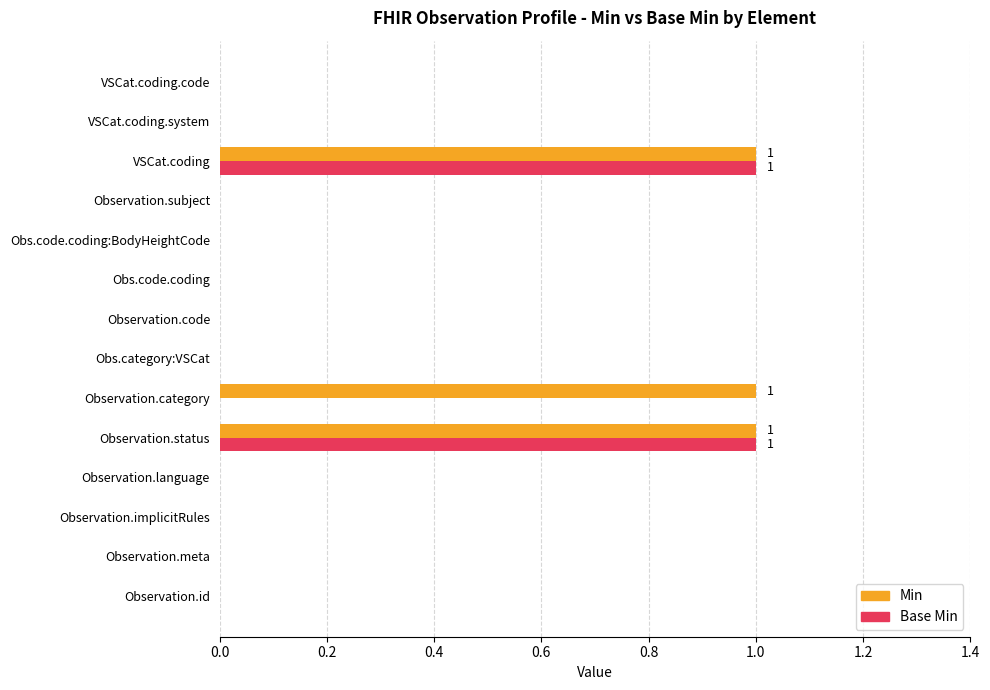

What are all the series names shown in the legend?

Min, Base Min